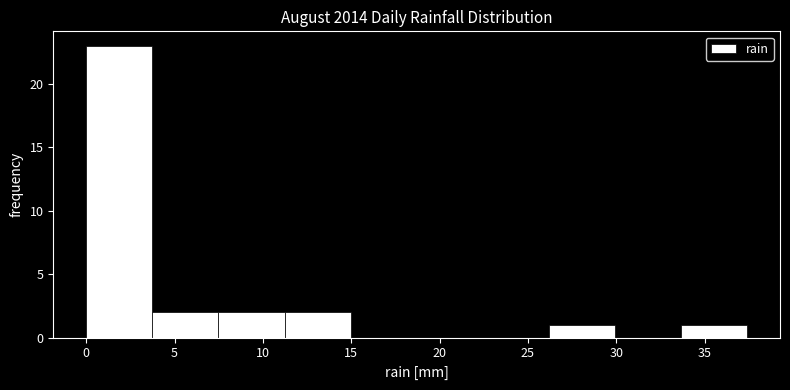

Which range on the x-axis has the tallest bar?

0.0 to 3.5